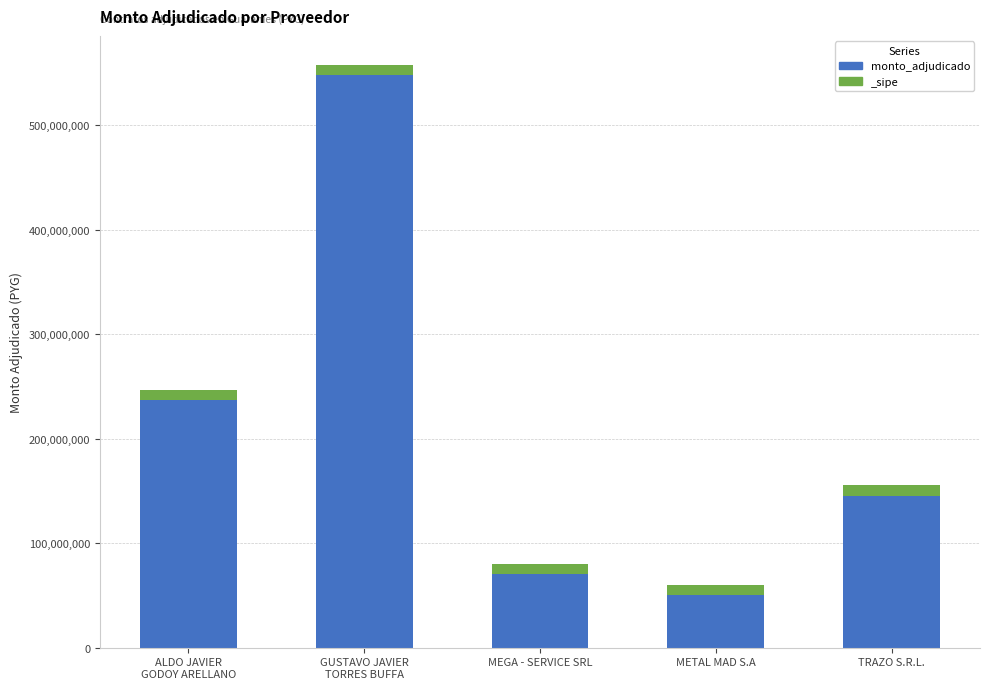

List the labels in order of value, smallest first.

METAL MAD S.A, MEGA - SERVICE SRL, TRAZO S.R.L., ALDO JAVIER
GODOY ARELLANO, GUSTAVO JAVIER
TORRES BUFFA